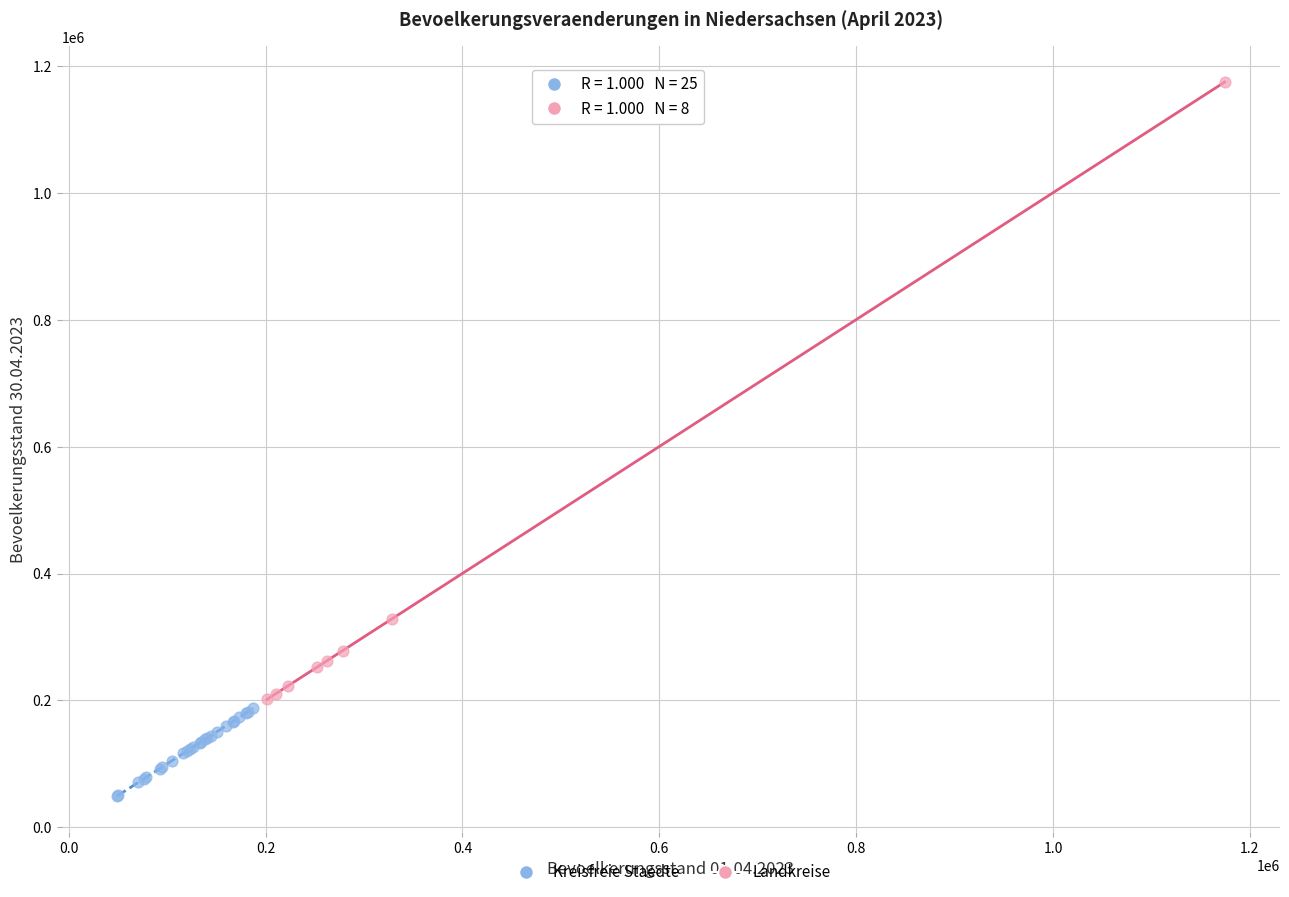

Which series contains the lowest Y value?

Kreisfreie Staedte